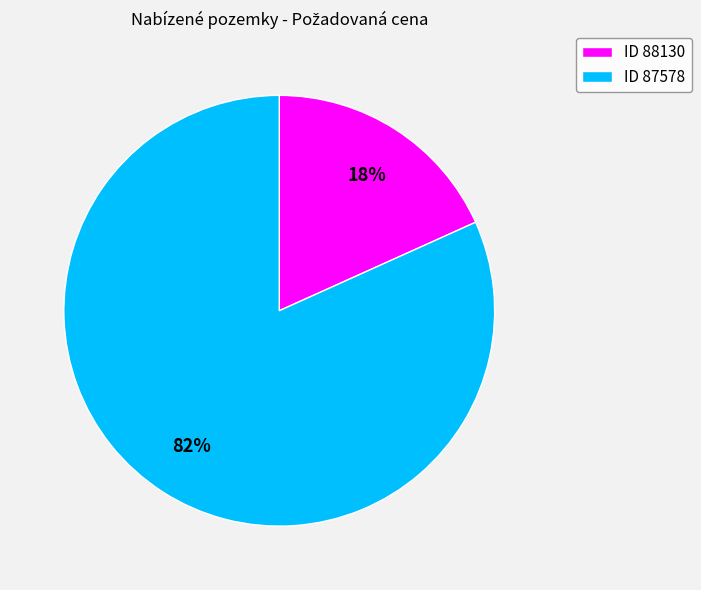

What percentage is the ID 87578 slice, to the nearest percent?

82%